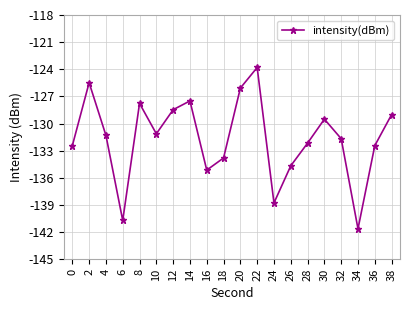

What is the difference between the values at 28 and 12?

3.7